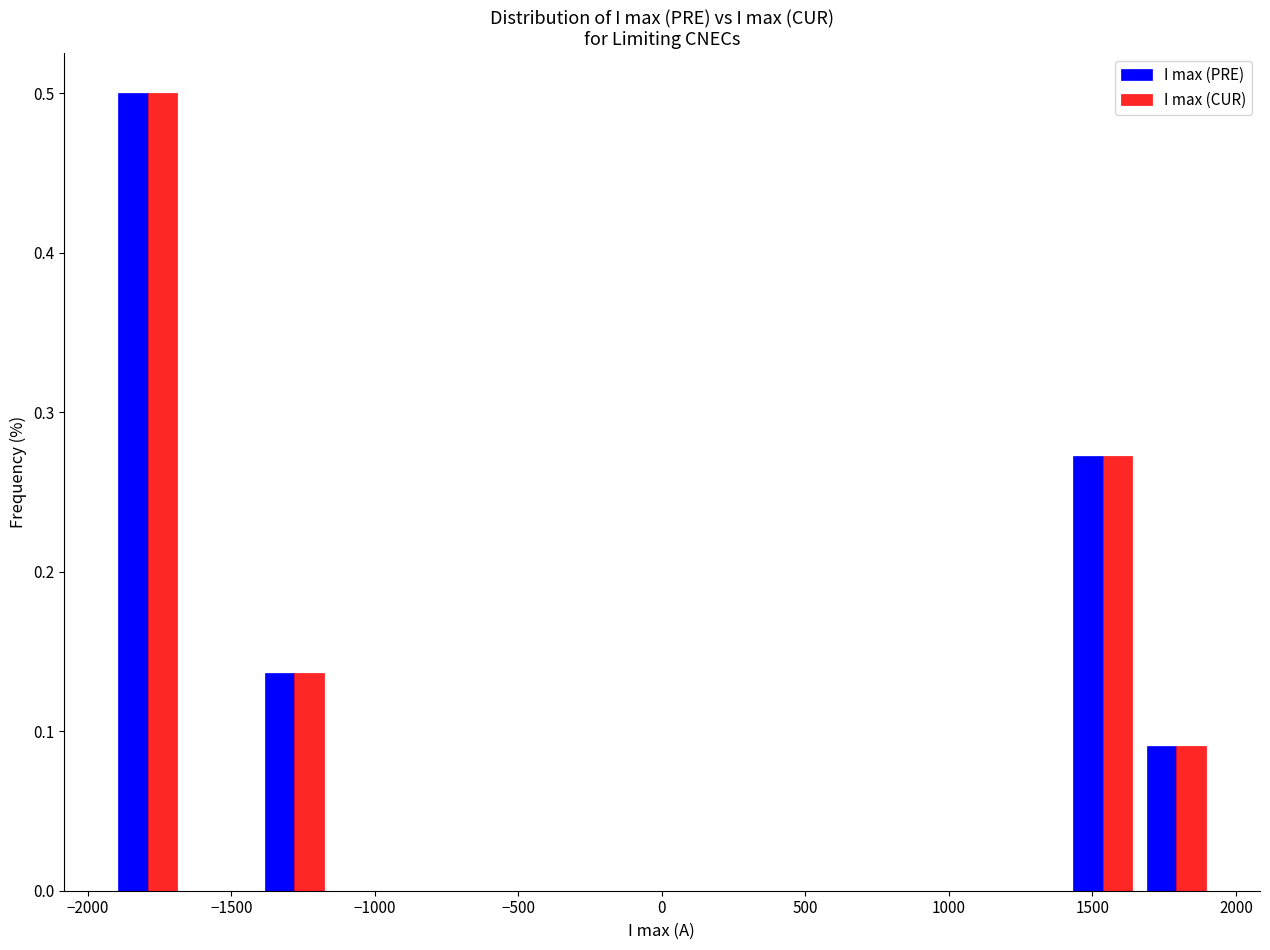

Reading left to right, list every range on the x-axis with the height of the bar of each series over it. Neither the bar edges nor the heights are printed on the chart, so give them approximately, as read against the axes.

-1900 to -1650: I max (PRE)=0.50	I max (CUR)=0.50
-1650 to -1400: I max (PRE)=0	I max (CUR)=0
-1400 to -1150: I max (PRE)=0.14	I max (CUR)=0.14
-1150 to -900: I max (PRE)=0	I max (CUR)=0
-900 to -650: I max (PRE)=0	I max (CUR)=0
-650 to -400: I max (PRE)=0	I max (CUR)=0
-400 to -150: I max (PRE)=0	I max (CUR)=0
-150 to 150: I max (PRE)=0	I max (CUR)=0
150 to 400: I max (PRE)=0	I max (CUR)=0
400 to 650: I max (PRE)=0	I max (CUR)=0
650 to 900: I max (PRE)=0	I max (CUR)=0
900 to 1150: I max (PRE)=0	I max (CUR)=0
1150 to 1400: I max (PRE)=0	I max (CUR)=0
1400 to 1650: I max (PRE)=0.27	I max (CUR)=0.27
1650 to 1900: I max (PRE)=0.09	I max (CUR)=0.09